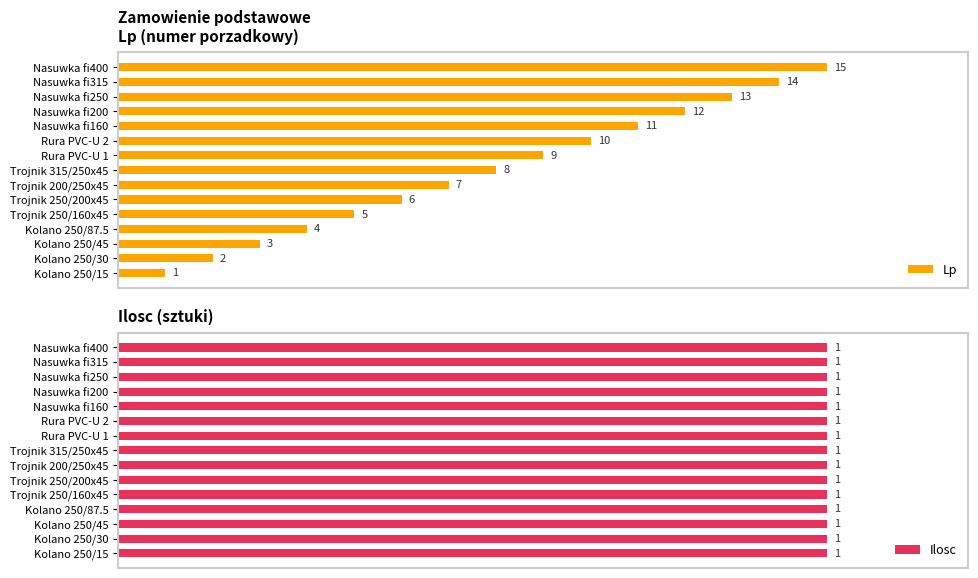

What is the highest value of the Lp series?

15.0